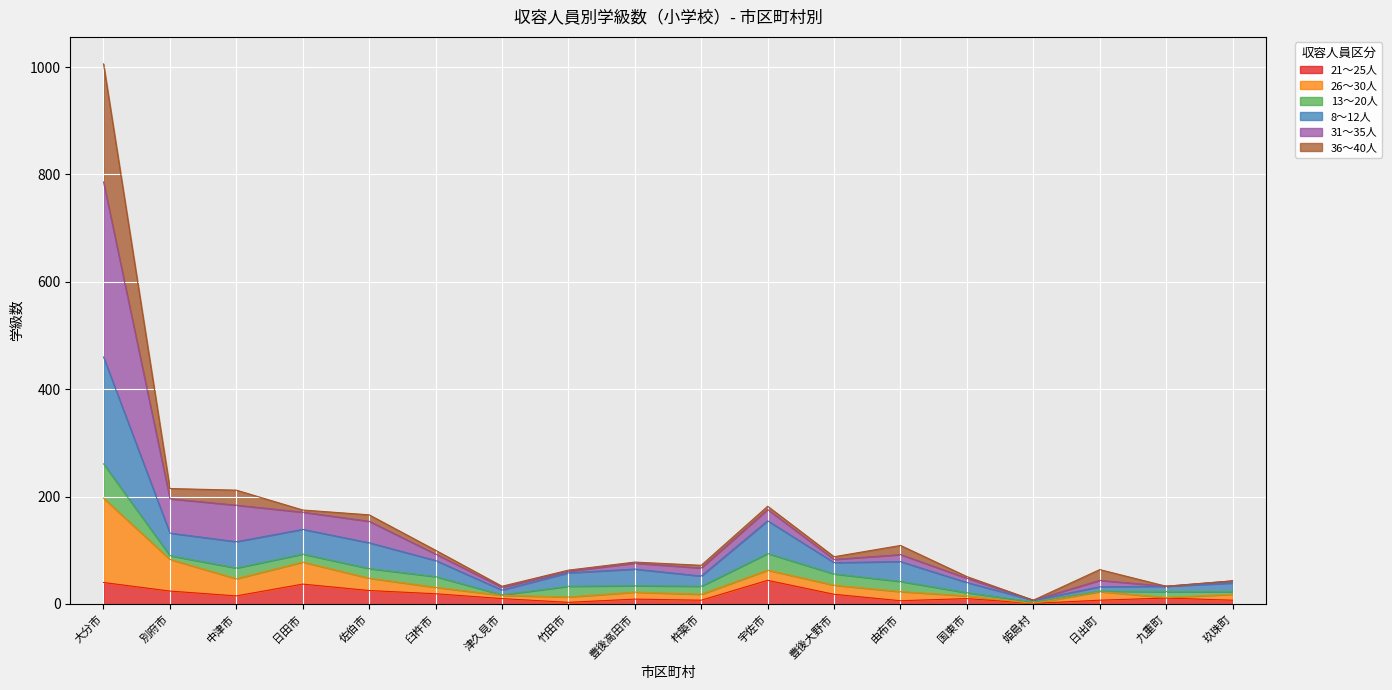

Where is 21～25人 nearest to the value 22?

別府市